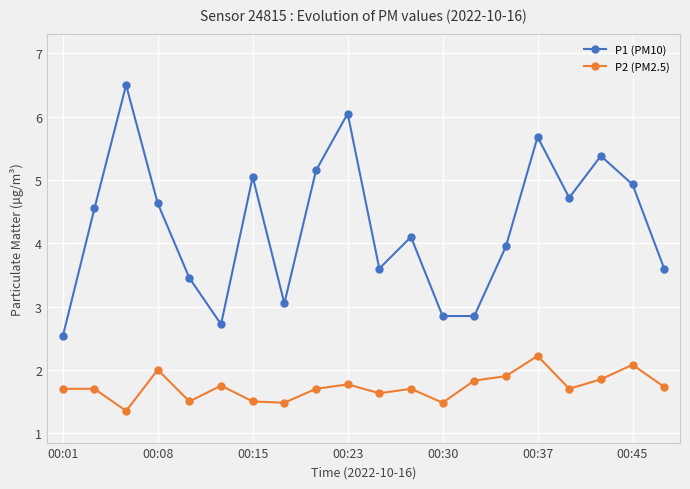

How many data points does each series have?

20